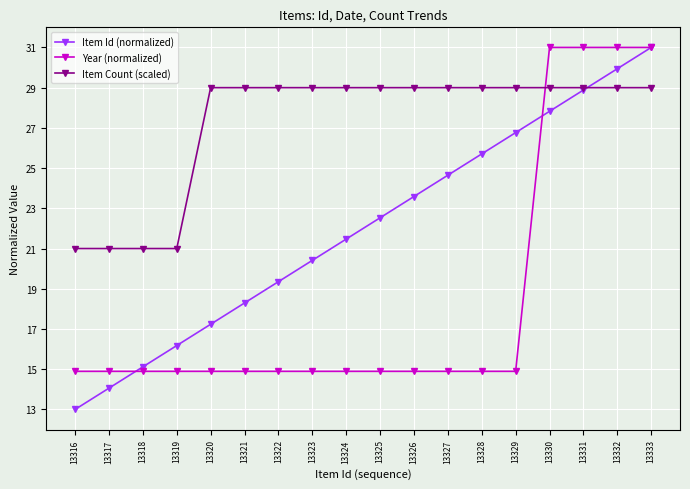

What is the minimum value shown in the chart?

13.0